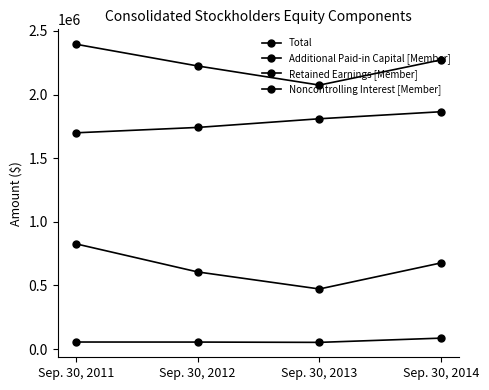

True or false: Noncontrolling Interest [Member] and Additional Paid-in Capital [Member] cross at least once.

False